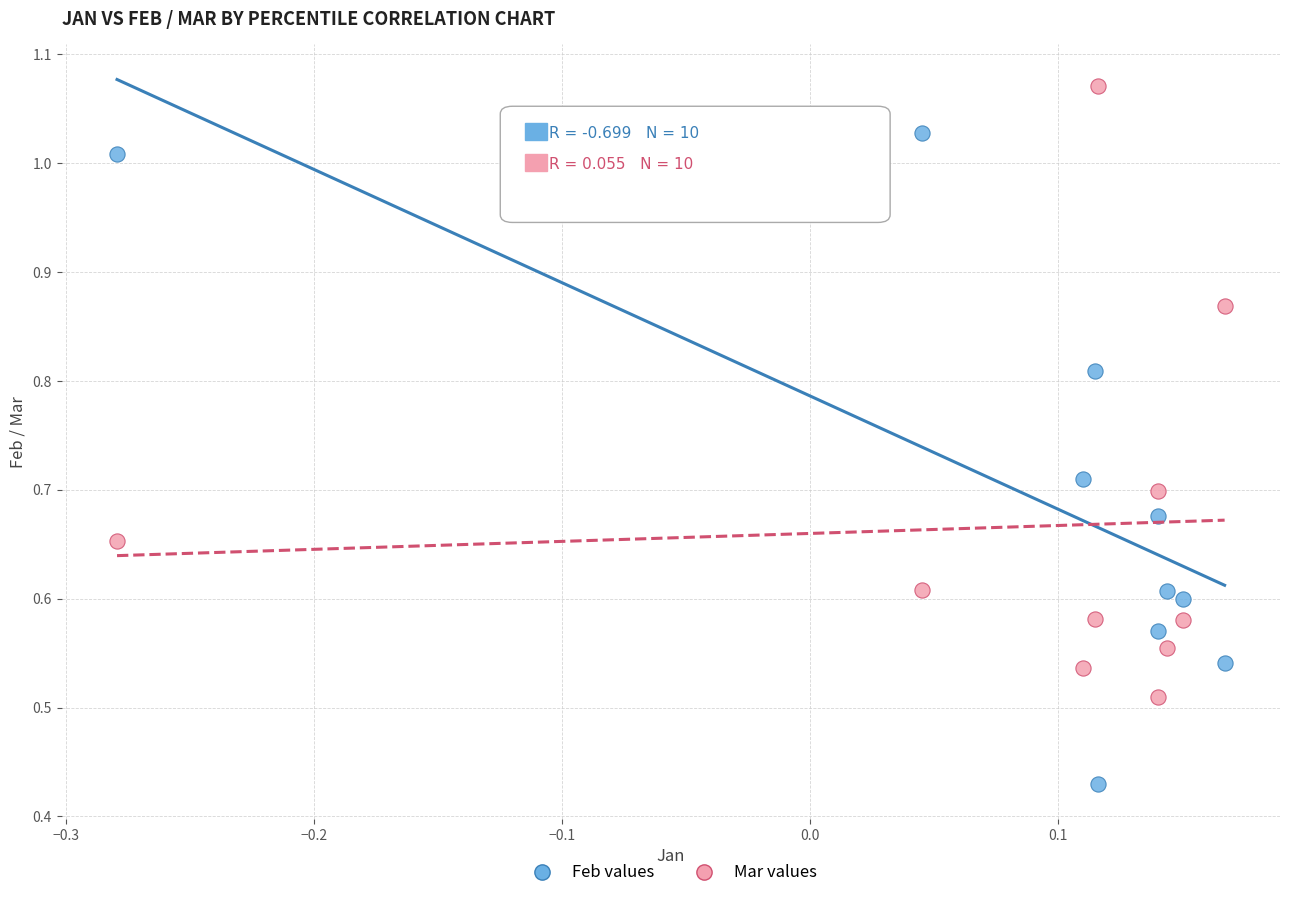

Which series reaches the maximum Y coordinate?

Mar values